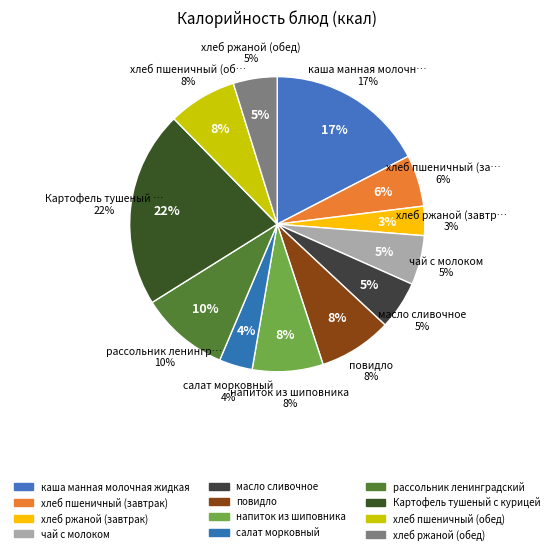

What is the largest slice in the pie chart?

Картофель тушеный с курицей